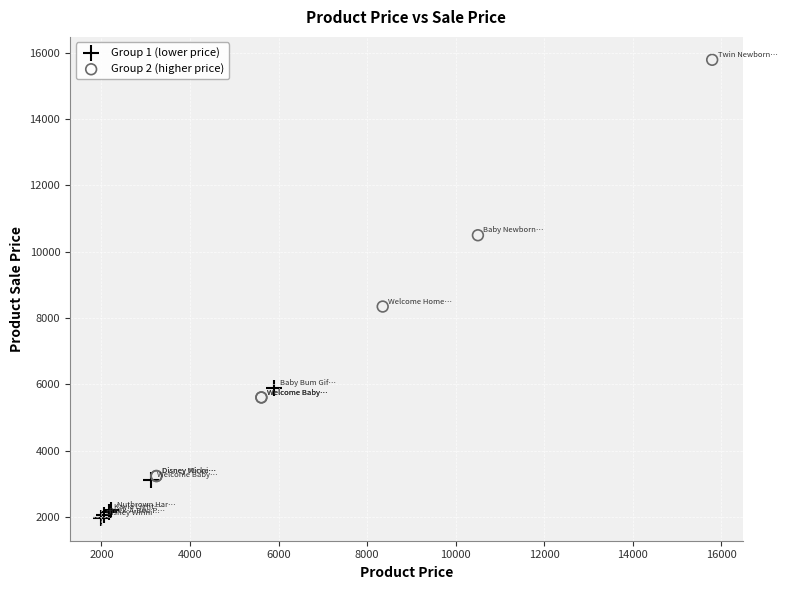

Which series contains the highest Y value?

Group 2 (higher price)